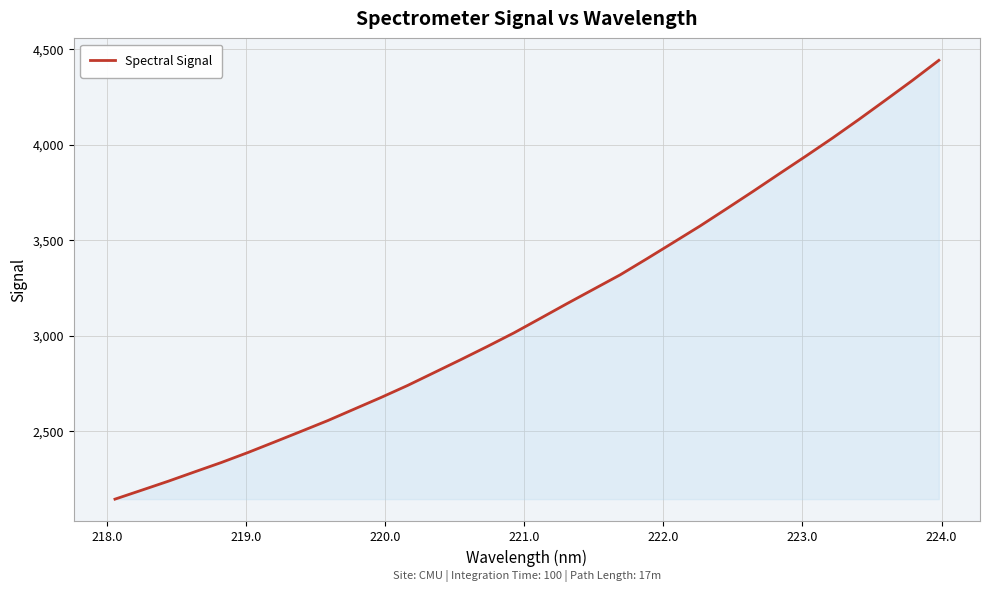

What is the minimum value shown in the chart?

2143.4